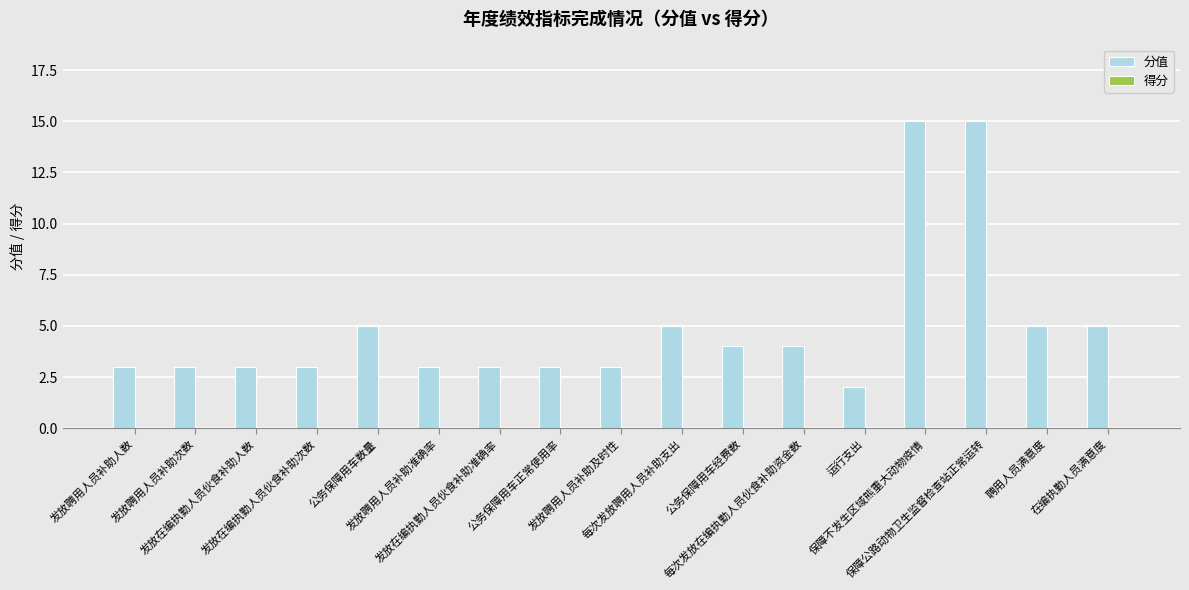

What is the label of the 10th bar from the right?

公务保障用车正常使用率